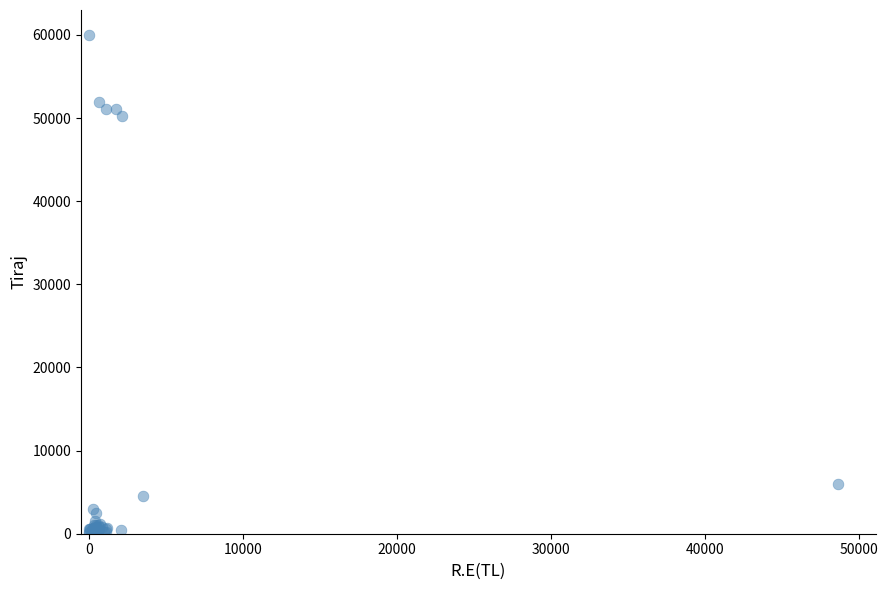

What Y value in the scatter plot is closest to 30055?

50263